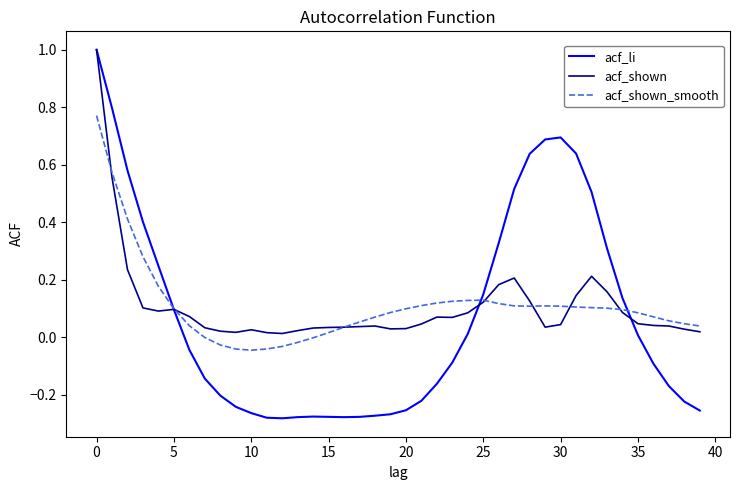

What is the greatest value displayed?

1.0